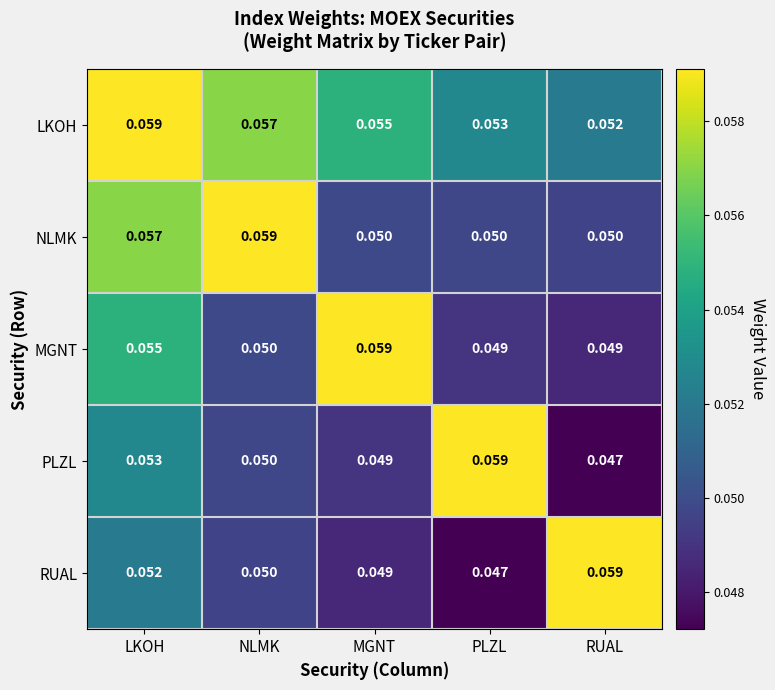

At which label does PLZL reach its peak?

PLZL